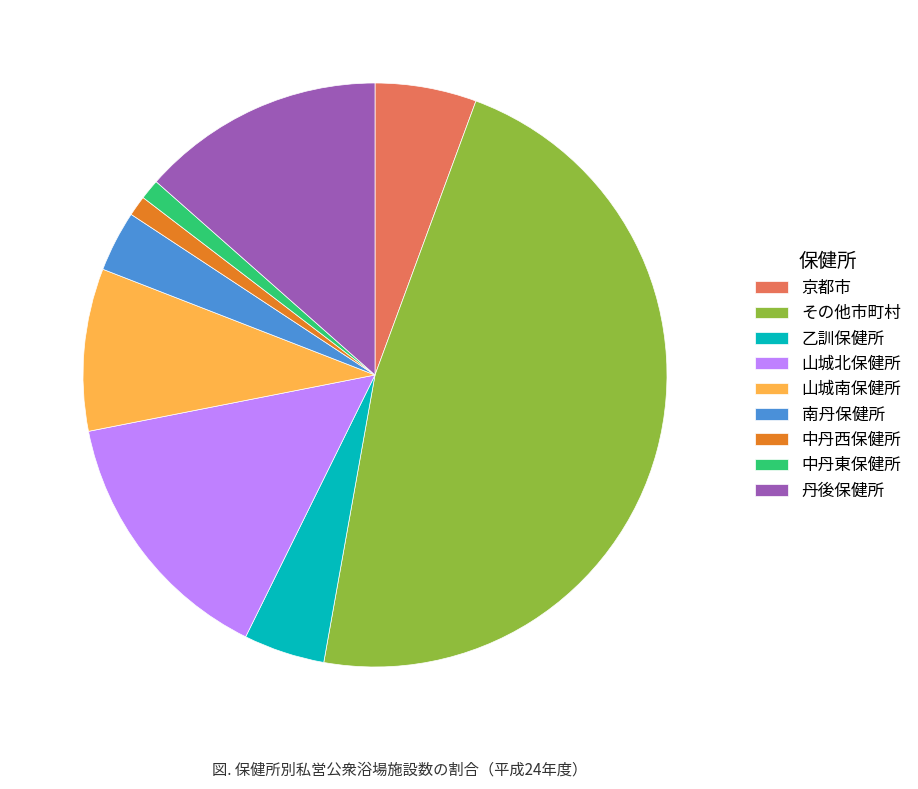

The その他市町村 slice represents 62% of the pie. True or false?

False